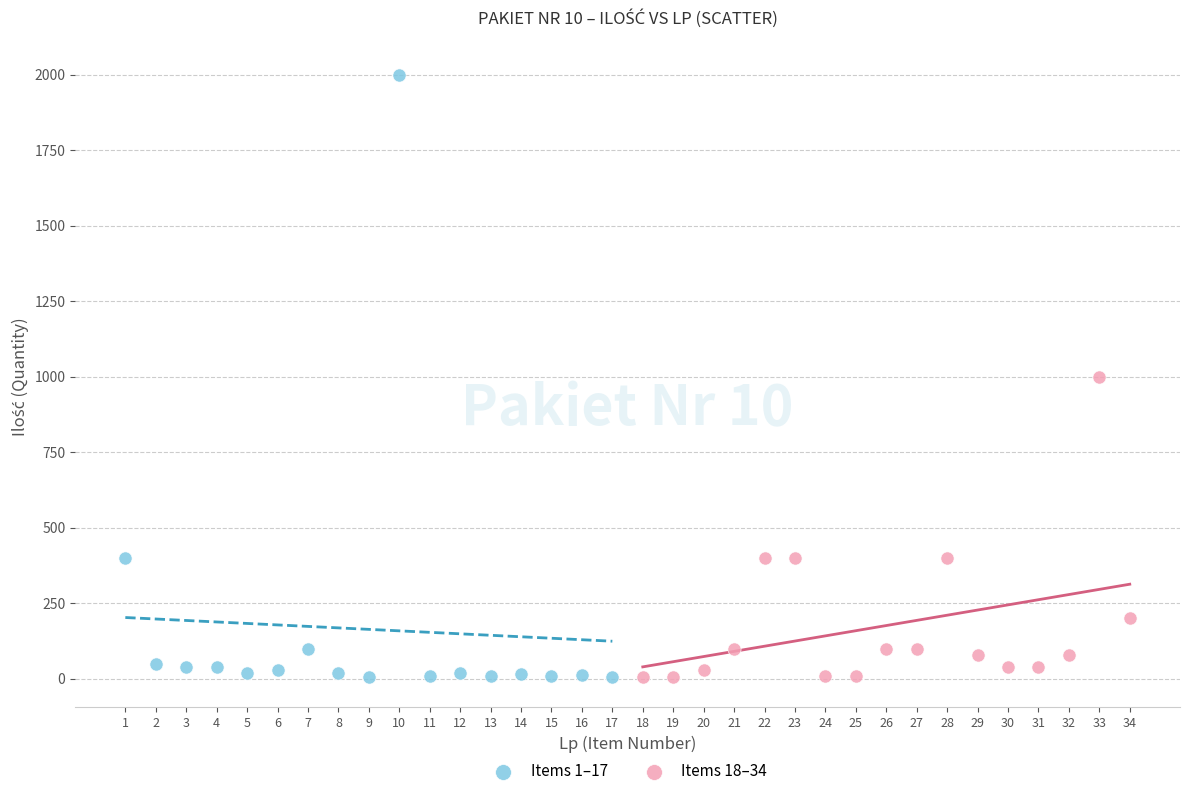

Which series has the widest spread of Y values?

Items 1–17